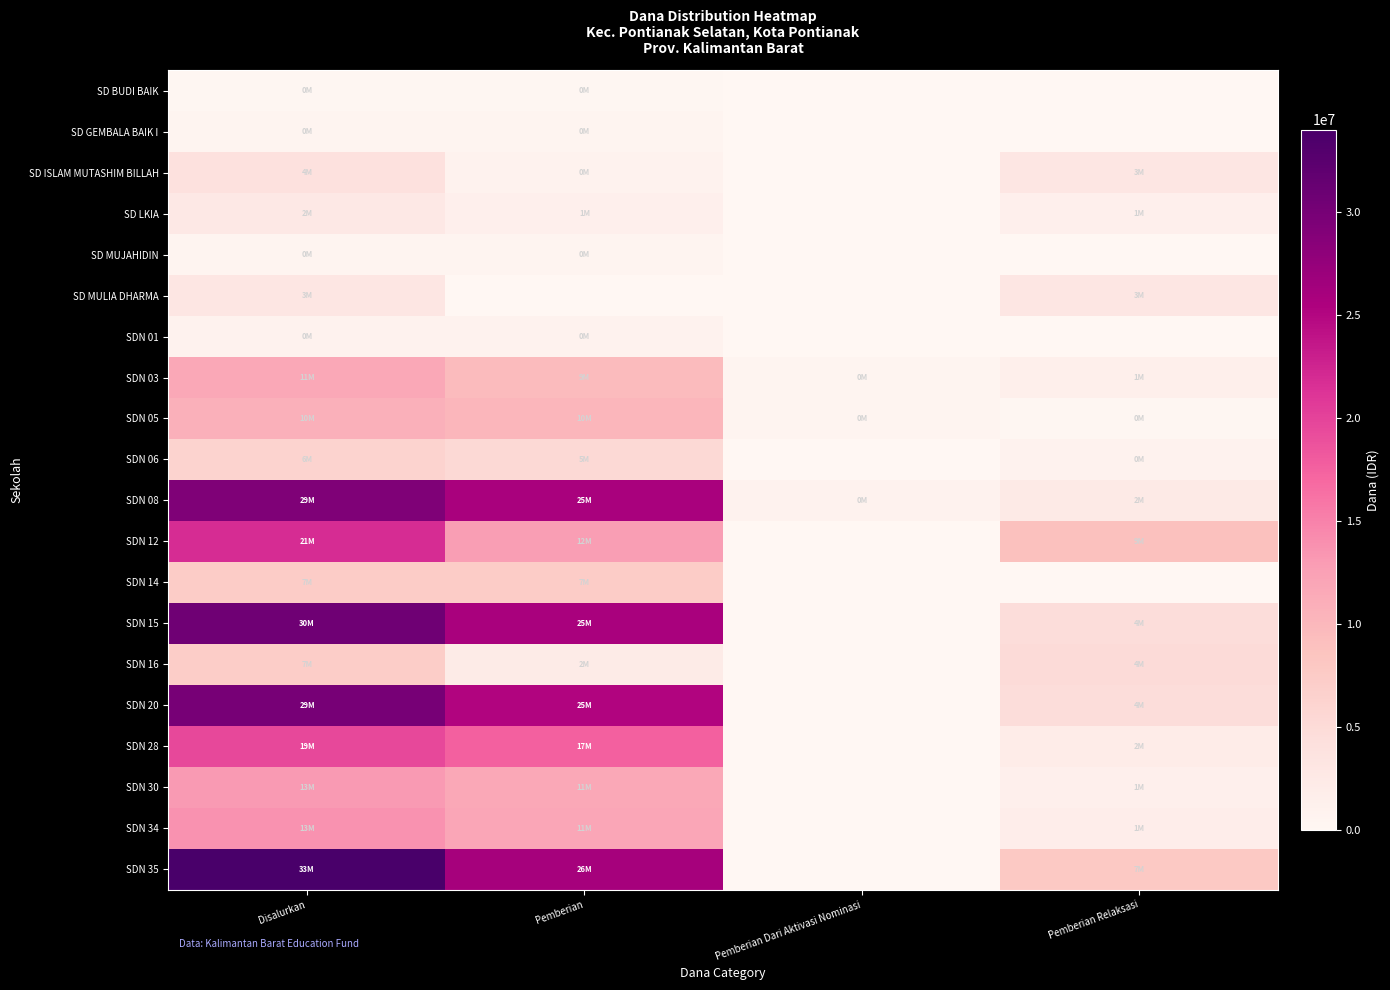

Reading right to left, list all the values displayed in this chart.

SD BUDI BAIK: Pemberian Relaksasi=0	Pemberian Dari Aktivasi Nominasi=0	Pemberian=225000	Disalurkan=225000
SD GEMBALA BAIK I: Pemberian Relaksasi=0	Pemberian Dari Aktivasi Nominasi=0	Pemberian=450000	Disalurkan=450000
SD ISLAM MUTASHIM BILLAH: Pemberian Relaksasi=3150000	Pemberian Dari Aktivasi Nominasi=0	Pemberian=900000	Disalurkan=4050000
SD LKIA: Pemberian Relaksasi=1350000	Pemberian Dari Aktivasi Nominasi=0	Pemberian=1350000	Disalurkan=2700000
SD MUJAHIDIN: Pemberian Relaksasi=0	Pemberian Dari Aktivasi Nominasi=0	Pemberian=450000	Disalurkan=450000
SD MULIA DHARMA: Pemberian Relaksasi=3150000	Pemberian Dari Aktivasi Nominasi=0	Pemberian=0	Disalurkan=3150000
SDN 01: Pemberian Relaksasi=0	Pemberian Dari Aktivasi Nominasi=0	Pemberian=900000	Disalurkan=900000
SDN 03: Pemberian Relaksasi=1575000	Pemberian Dari Aktivasi Nominasi=450000	Pemberian=9675000	Disalurkan=11700000
SDN 05: Pemberian Relaksasi=225000	Pemberian Dari Aktivasi Nominasi=450000	Pemberian=10125000	Disalurkan=10800000
SDN 06: Pemberian Relaksasi=900000	Pemberian Dari Aktivasi Nominasi=0	Pemberian=5400000	Disalurkan=6300000
SDN 08: Pemberian Relaksasi=2475000	Pemberian Dari Aktivasi Nominasi=900000	Pemberian=25875000	Disalurkan=29250000
SDN 12: Pemberian Relaksasi=9000000	Pemberian Dari Aktivasi Nominasi=0	Pemberian=12825000	Disalurkan=21825000
SDN 14: Pemberian Relaksasi=0	Pemberian Dari Aktivasi Nominasi=0	Pemberian=7425000	Disalurkan=7425000
SDN 15: Pemberian Relaksasi=4725000	Pemberian Dari Aktivasi Nominasi=0	Pemberian=25875000	Disalurkan=30600000
SDN 16: Pemberian Relaksasi=4950000	Pemberian Dari Aktivasi Nominasi=0	Pemberian=2250000	Disalurkan=7200000
SDN 20: Pemberian Relaksasi=4725000	Pemberian Dari Aktivasi Nominasi=0	Pemberian=25200000	Disalurkan=29925000
SDN 28: Pemberian Relaksasi=2025000	Pemberian Dari Aktivasi Nominasi=0	Pemberian=17550000	Disalurkan=19575000
SDN 30: Pemberian Relaksasi=1350000	Pemberian Dari Aktivasi Nominasi=0	Pemberian=11700000	Disalurkan=13050000
SDN 34: Pemberian Relaksasi=1800000	Pemberian Dari Aktivasi Nominasi=0	Pemberian=11925000	Disalurkan=13725000
SDN 35: Pemberian Relaksasi=7875000	Pemberian Dari Aktivasi Nominasi=0	Pemberian=26100000	Disalurkan=33975000